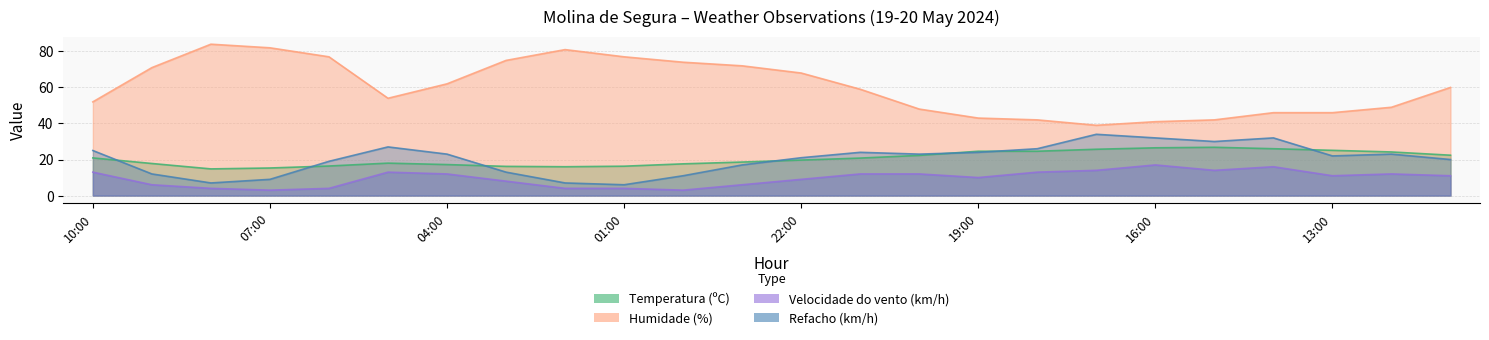

Rank the series at 08:00 from lowest to highest value.

Velocidade do vento (km/h), Refacho (km/h), Temperatura (ºC), Humidade (%)